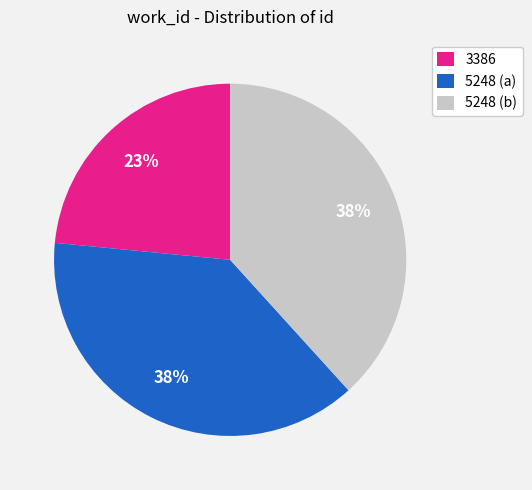

To the nearest percent, what is the combined percentage of 5248 (a) and 3386?

62%